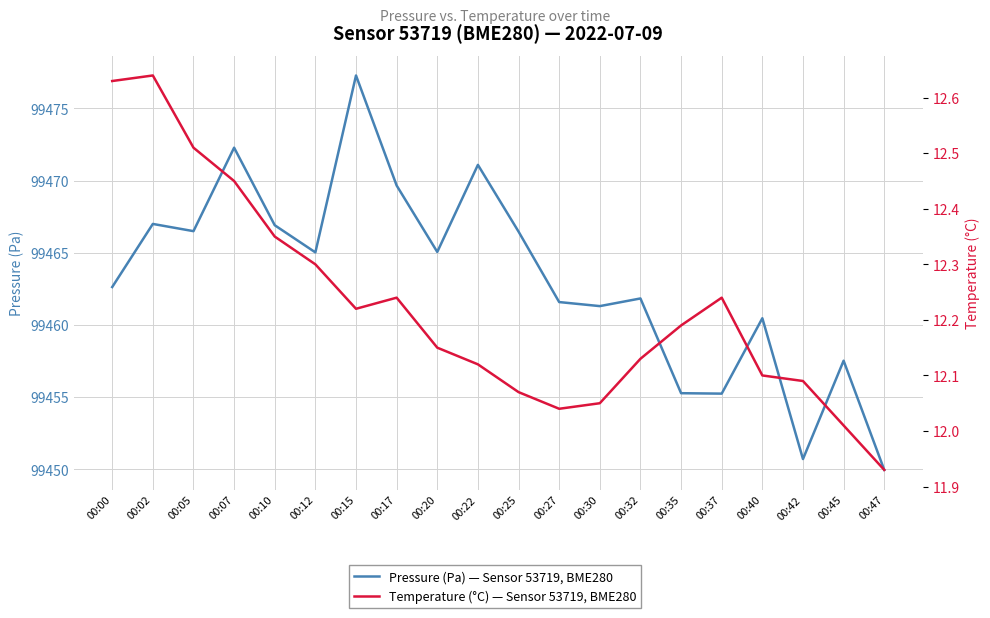

Where does the Temperature (°C) — Sensor 53719, BME280 series first go above 12?

00:00